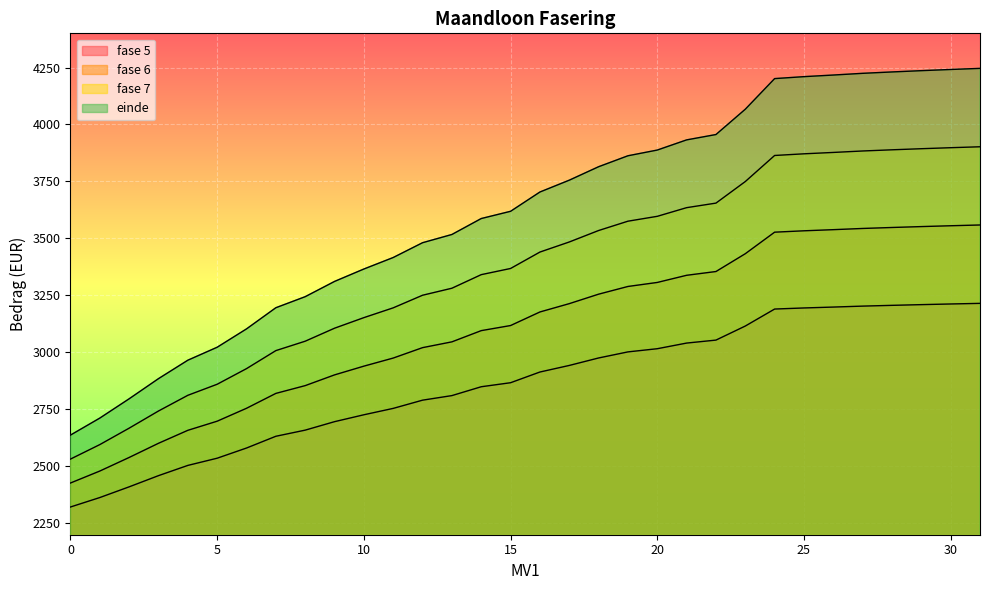

Rank the categories by fase 5 value from lowest to highest.

0, 1, 2, 3, 4, 5, 6, 7, 8, 9, 10, 11, 12, 13, 14, 15, 16, 17, 18, 19, 20, 21, 22, 23, 24, 25, 26, 27, 28, 29, 30, 31